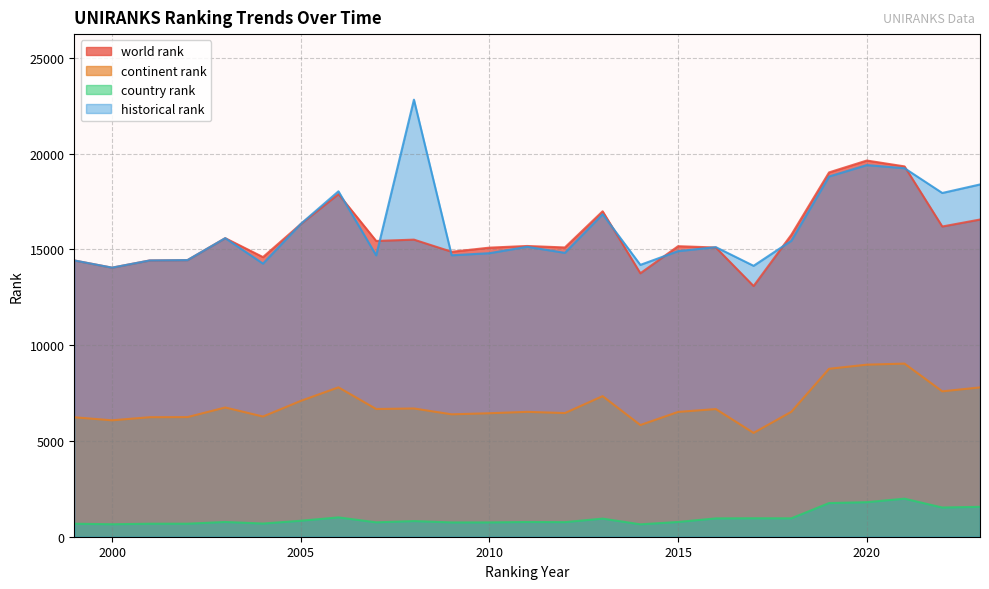

What are all the series names shown in the legend?

world rank, continent rank, country rank, historical rank